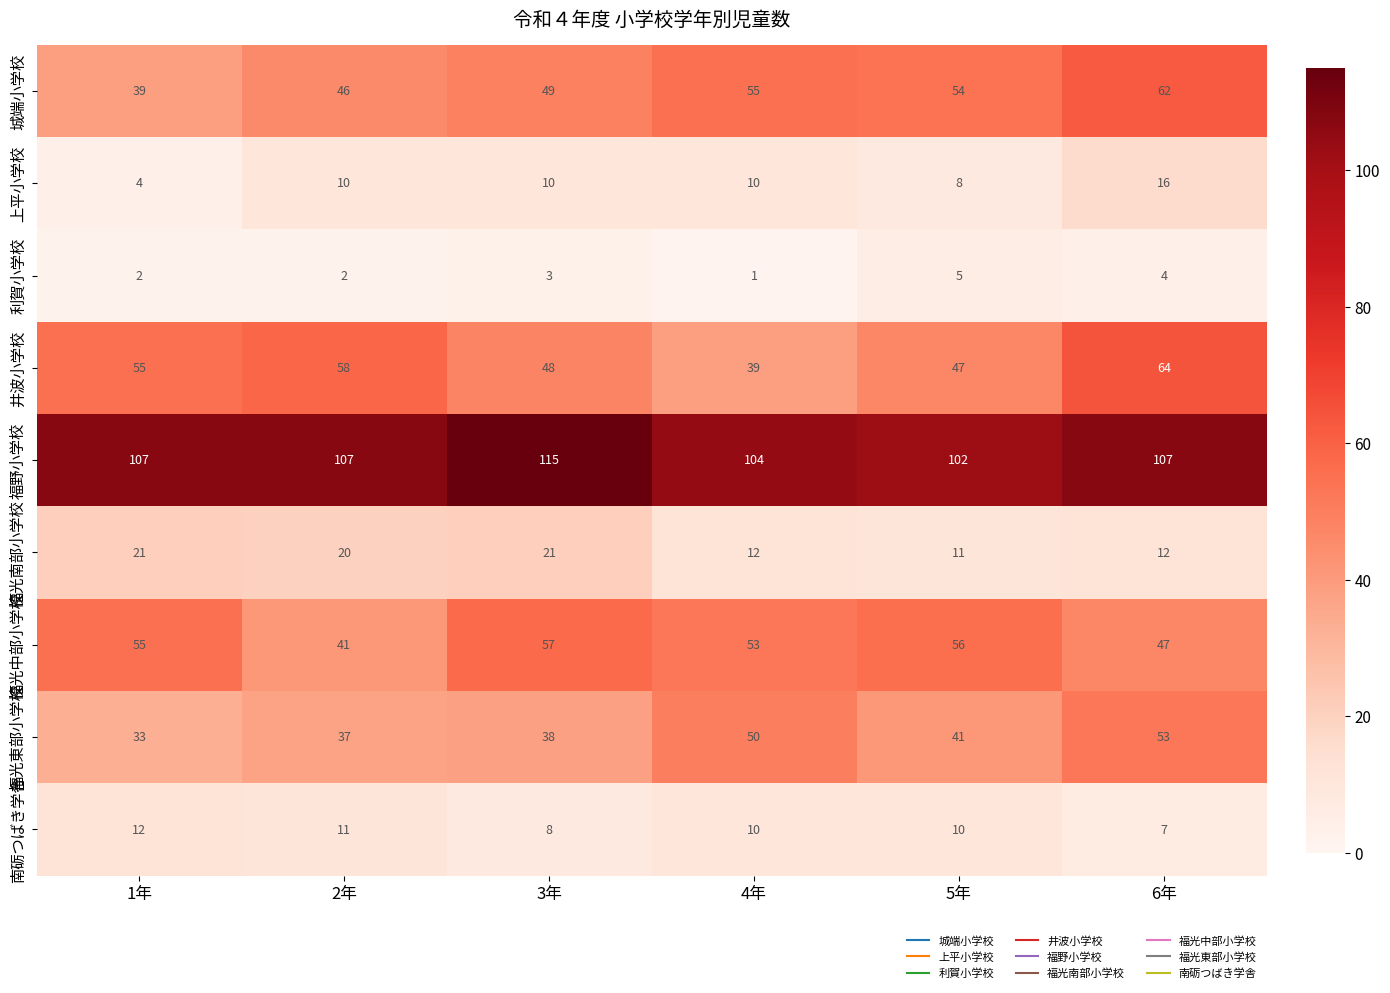

Count the number of data series in this chart.

9